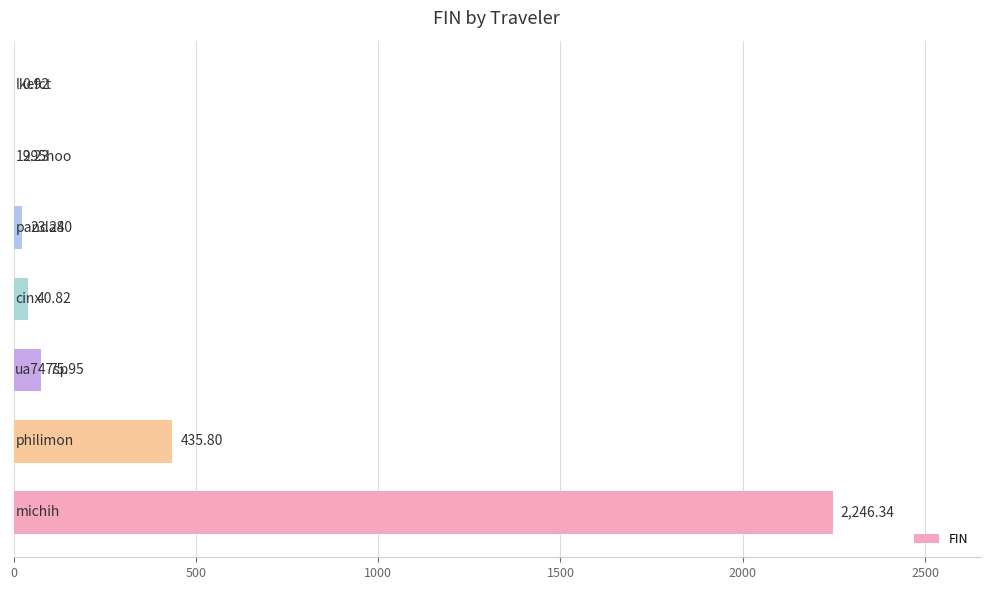

What is the maximum value shown in the chart?

2246.3